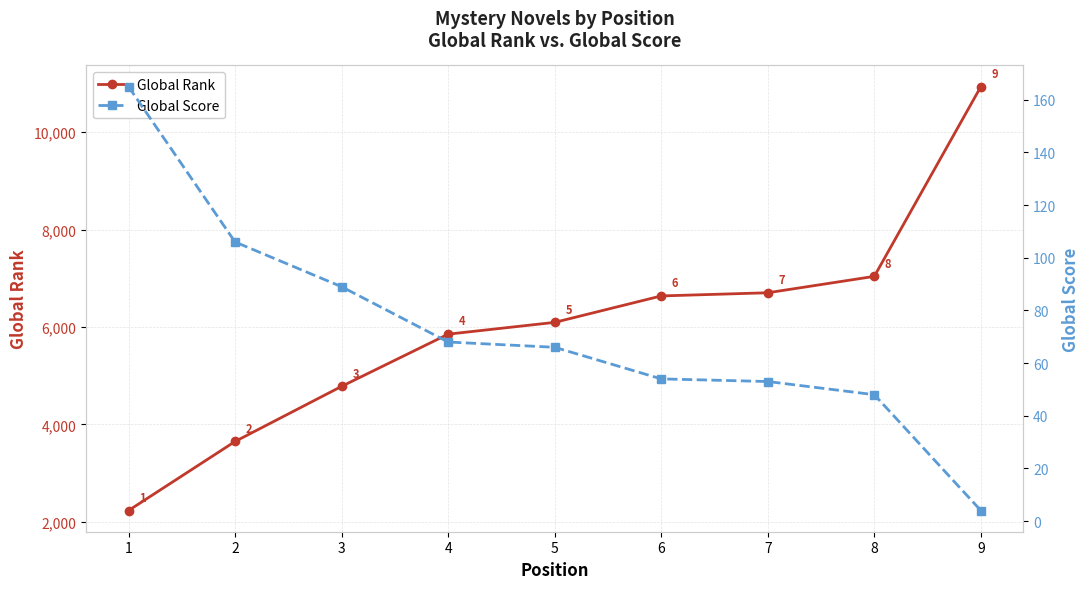

Which has a higher value, 1 or 4?

4